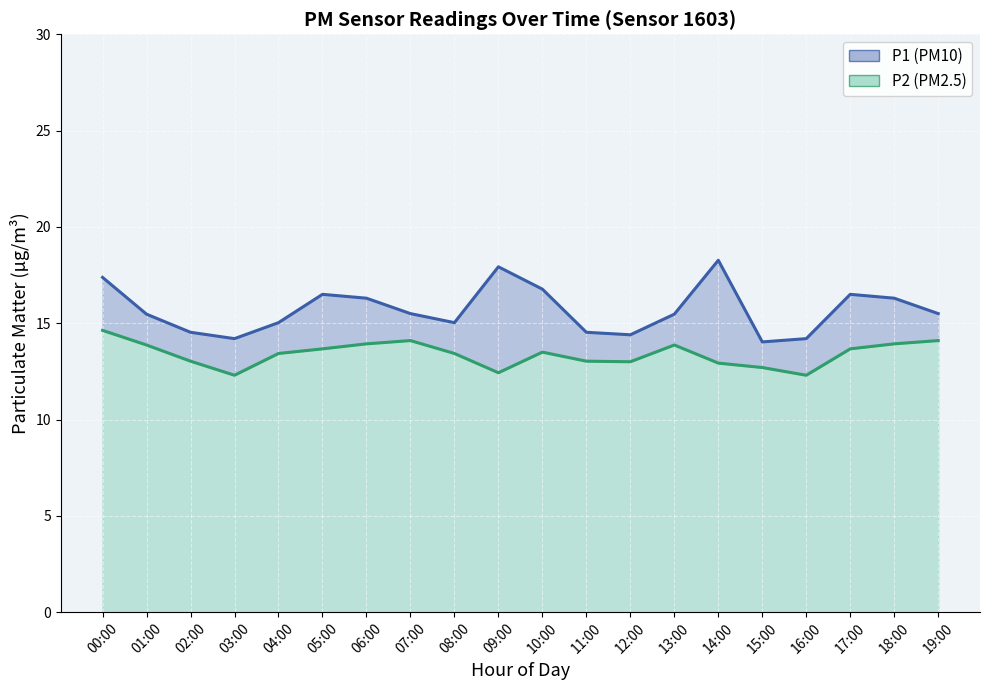

List the labels in order of P2 value, largest first.

00:00, 07:00, 19:00, 06:00, 18:00, 01:00, 13:00, 05:00, 17:00, 10:00, 04:00, 08:00, 02:00, 11:00, 12:00, 14:00, 15:00, 09:00, 03:00, 16:00